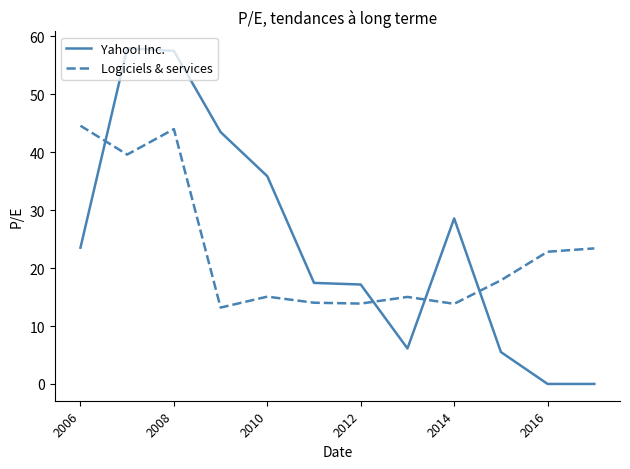

What is the minimum value for Logiciels & services?

13.2